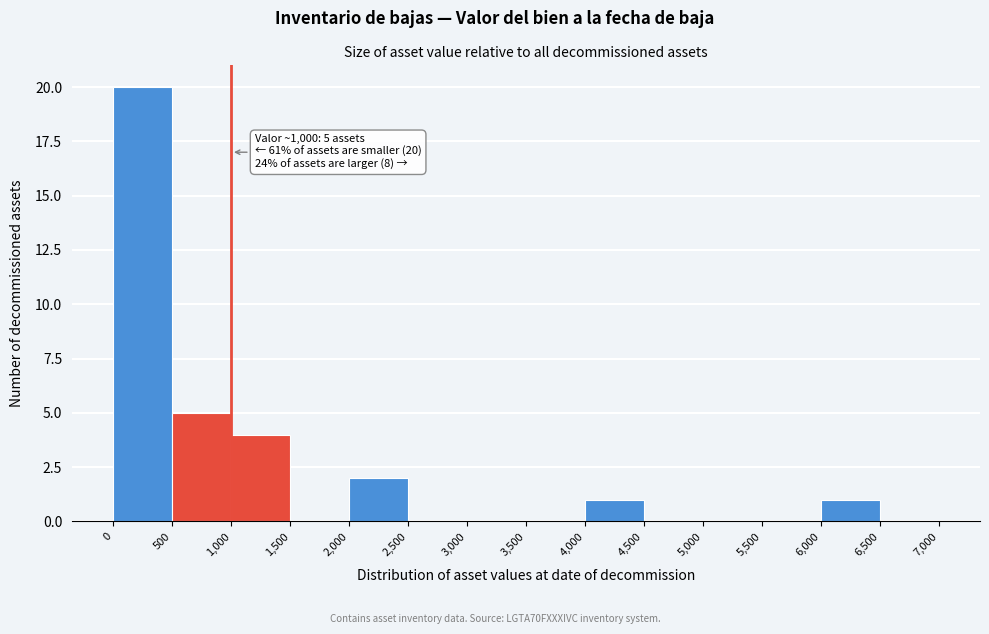

Over which range of the x-axis is the bar tallest?

0 to 500